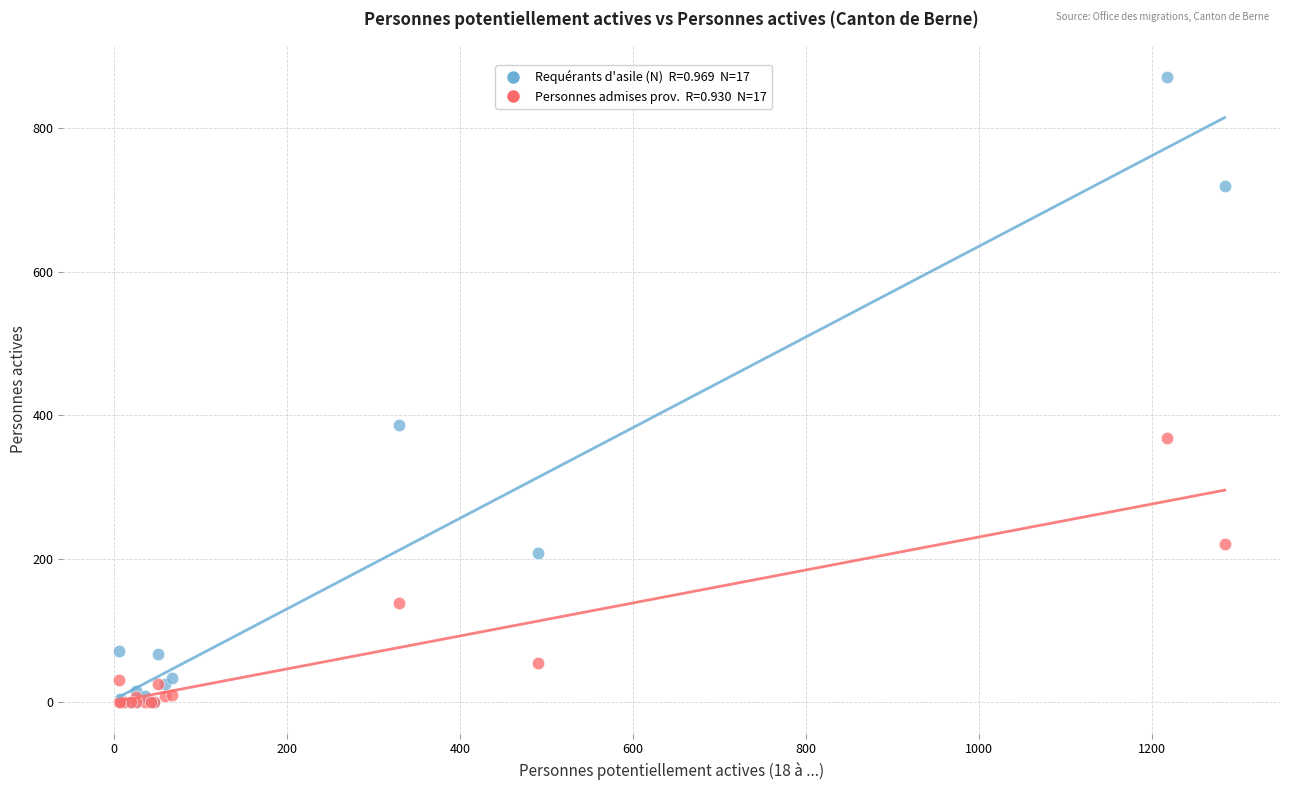

Across all series, what Y value is closest to 436?

386